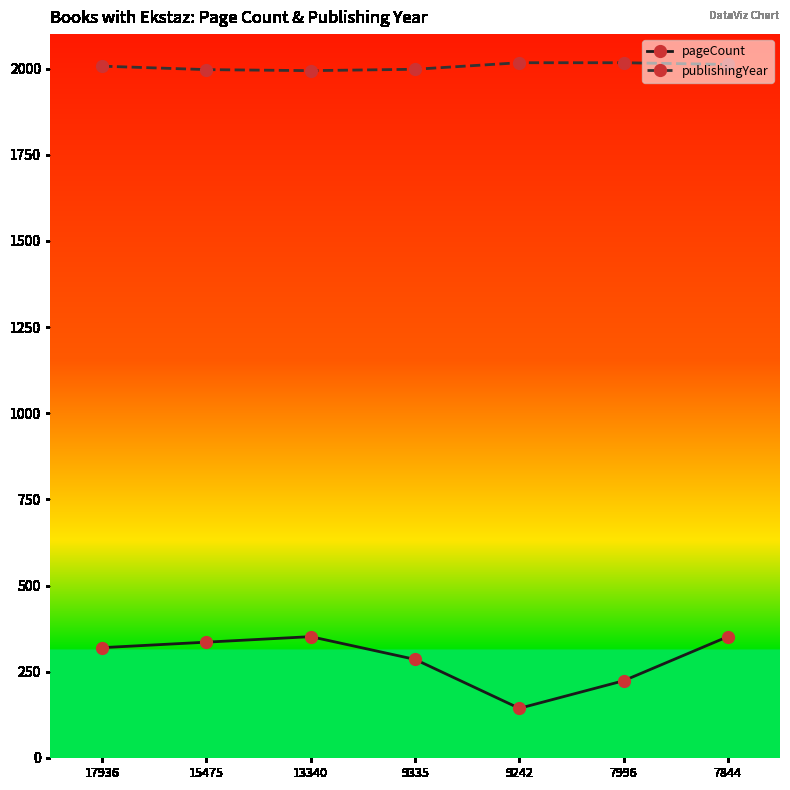

Rank the series by their maximum value, from highest to lowest.

publishingYear, pageCount